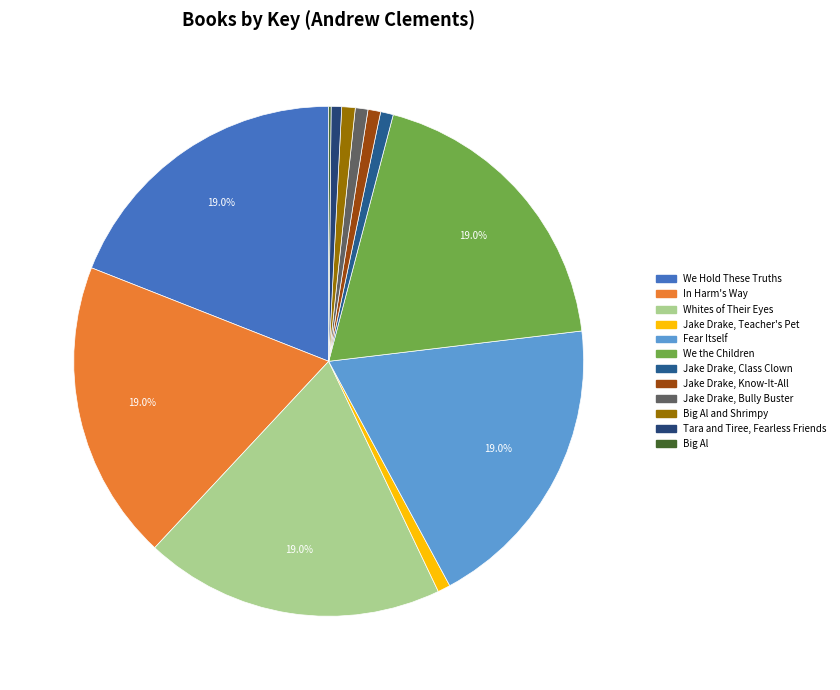

To the nearest percent, what portion does Fear Itself represent?

19%